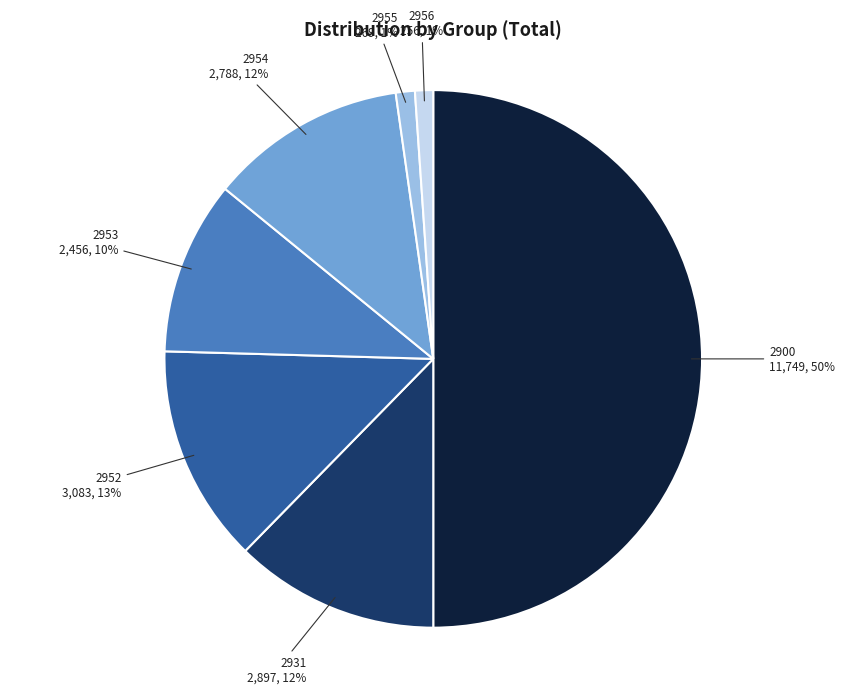

To the nearest percent, what is the average slice percentage?

14%